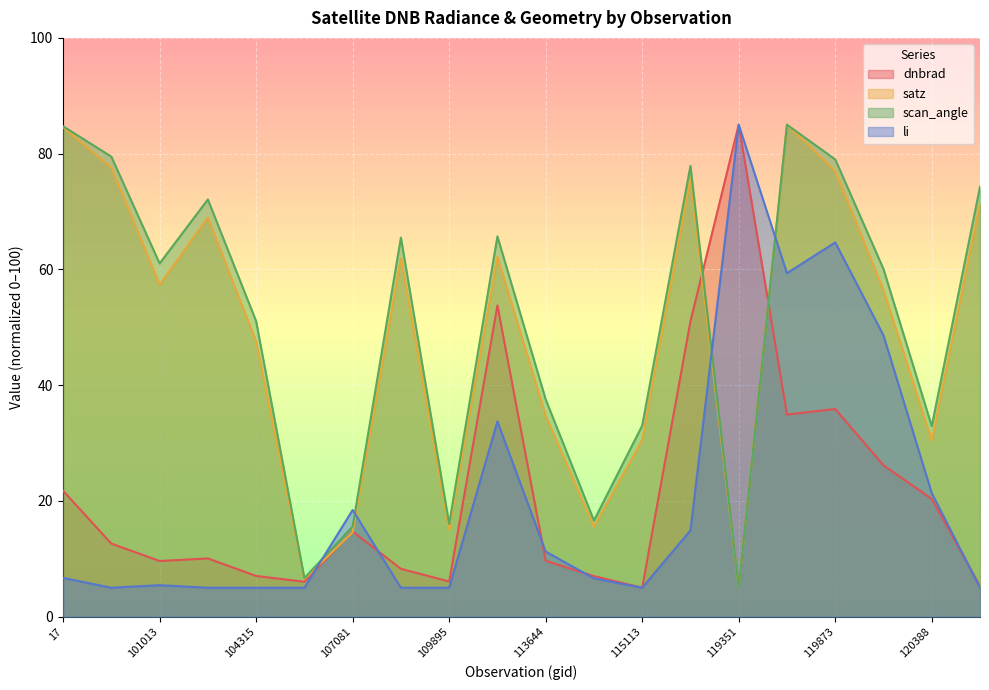

True or false: satz has more than 1 interior local peaks.

True